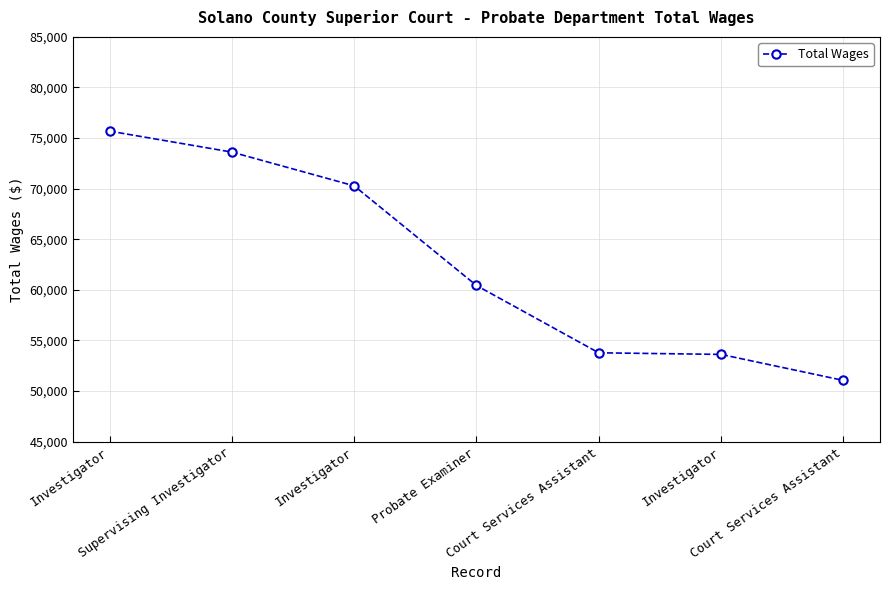

Reading left to right, what are all the values shown in this chart?

75689	73616	70281	60434	53784	53625	51057